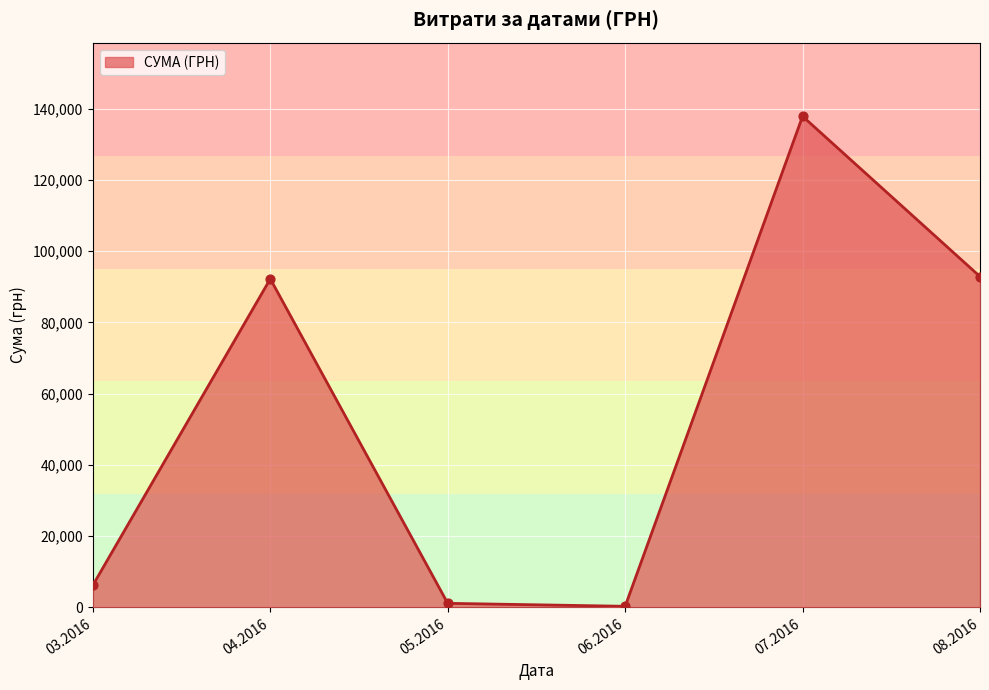

What is the change in value from 07.2016 to 08.2016?

-44986.3